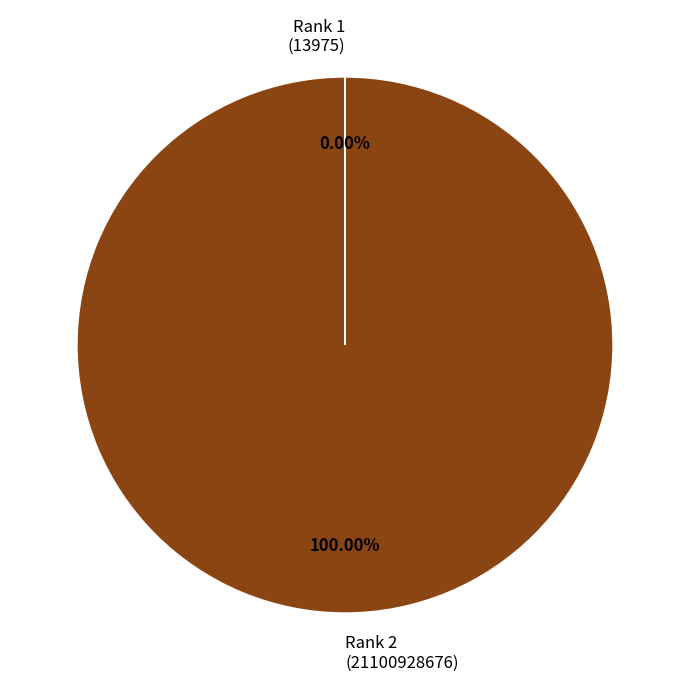

Is there any slice that represents more than half of the pie?

Yes